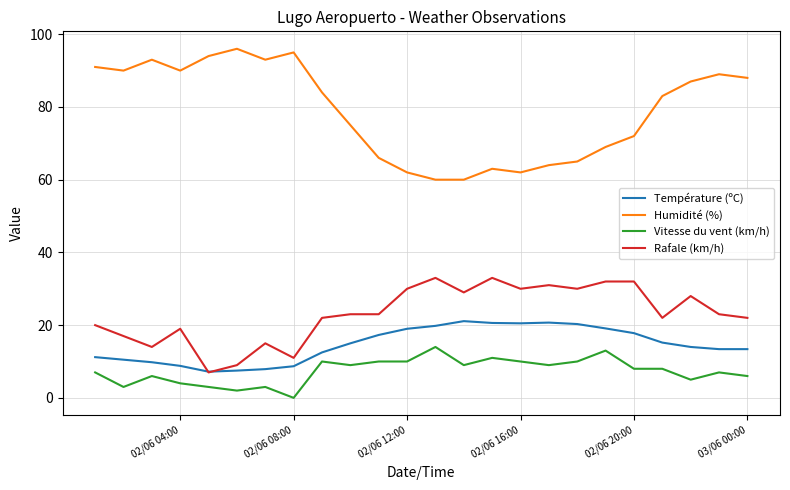

What is the average value of the Vitesse du vent (km/h) series?

7.4